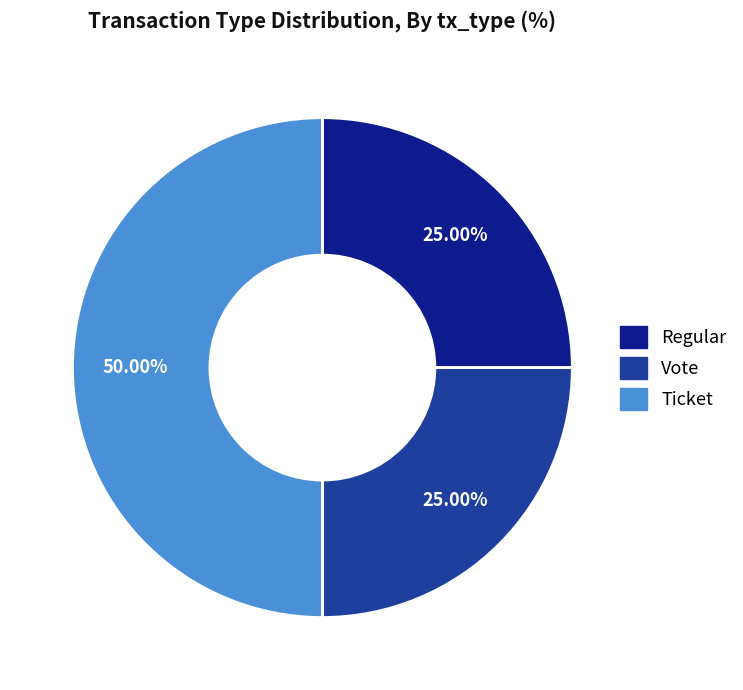

What percentage is the Vote slice, to the nearest percent?

25%